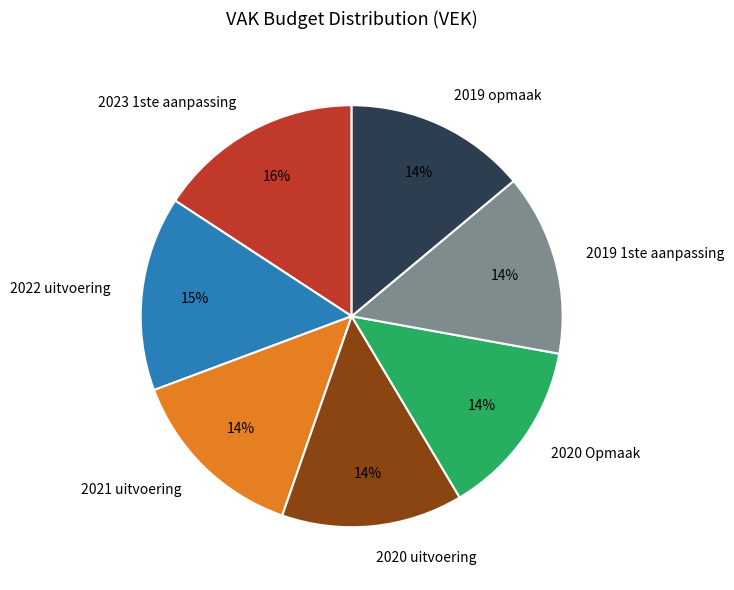

Is the sum of 2020 uitvoering and 2020 Opmaak greater than half?

No